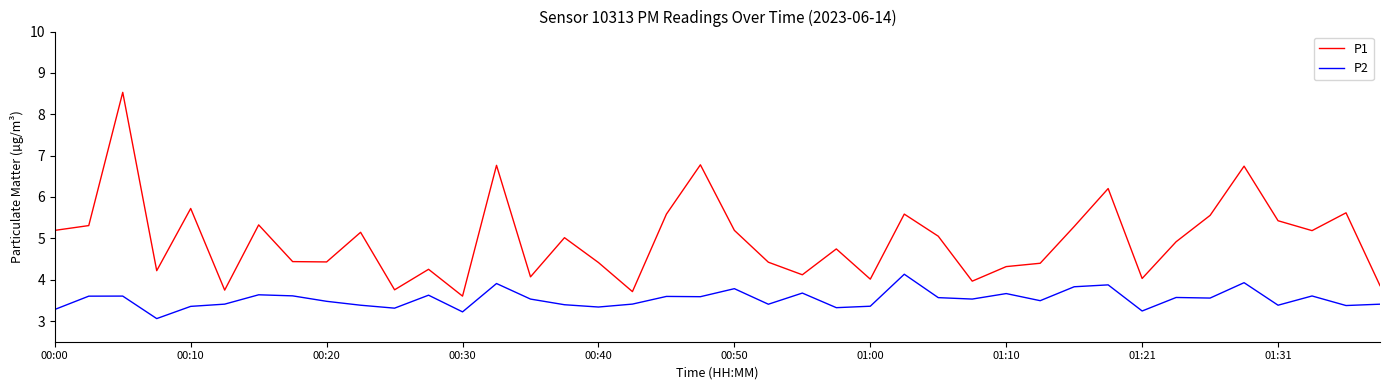

Which series has the widest spread of values?

P1